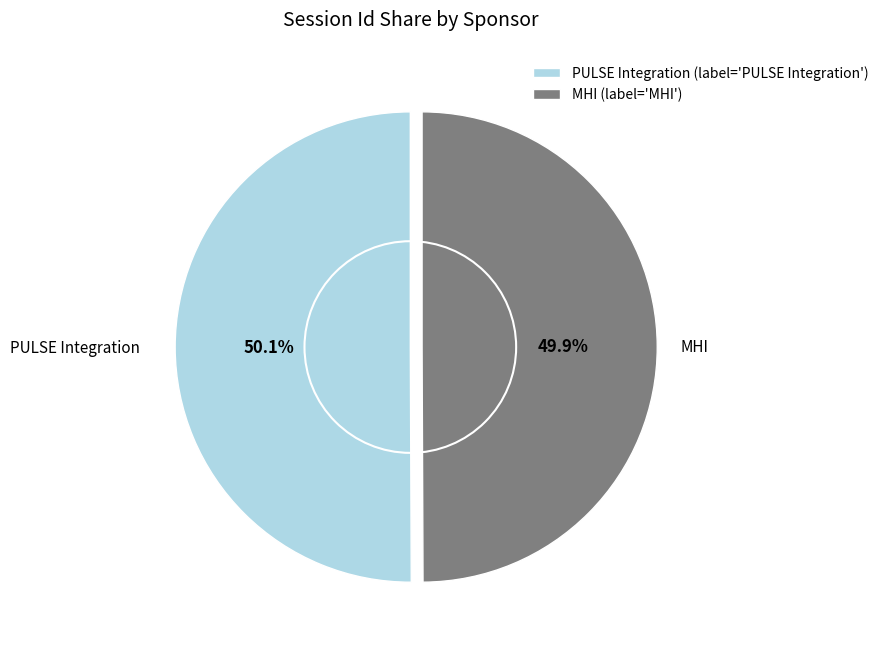

Do MHI and PULSE Integration together represent more than half of the pie?

Yes